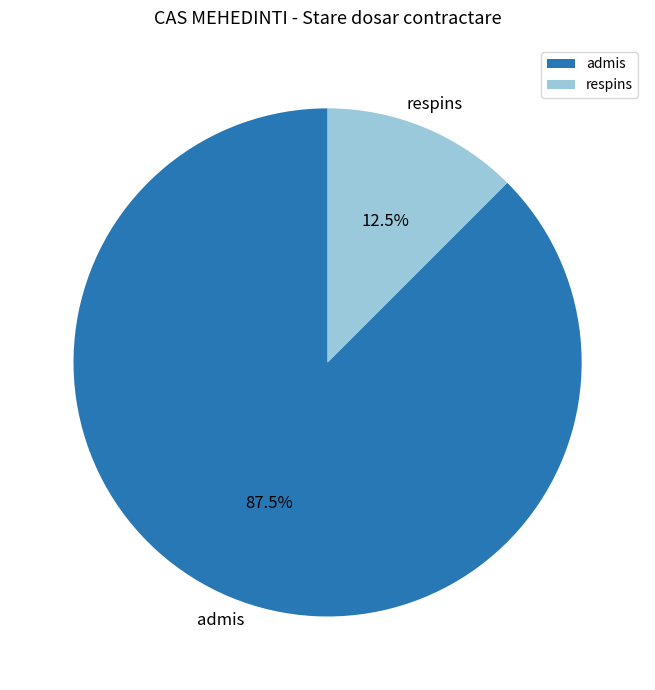

What percentage do respins and admis together represent?

100.0%